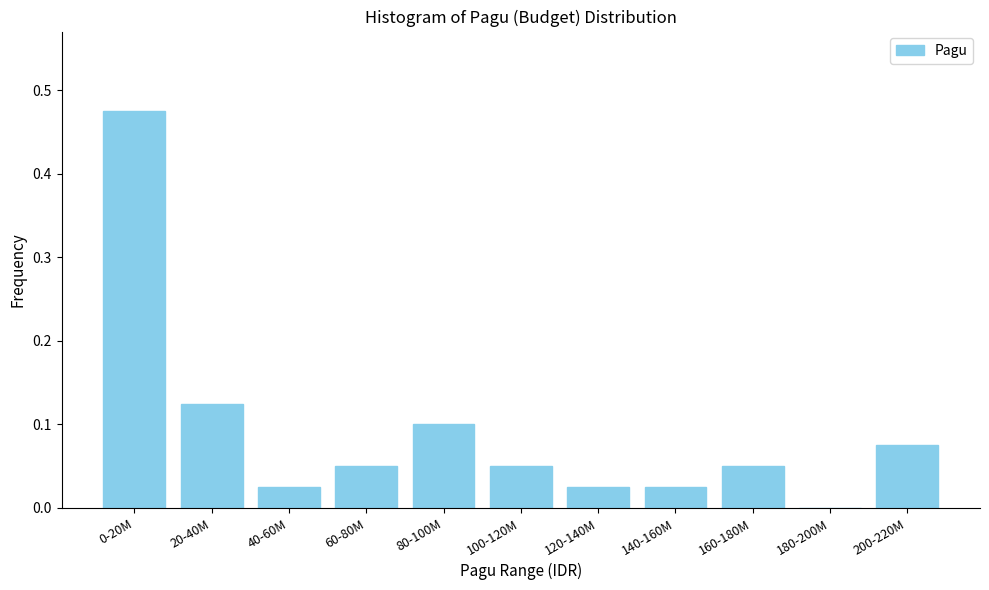

What is the sum of all values?

1.0